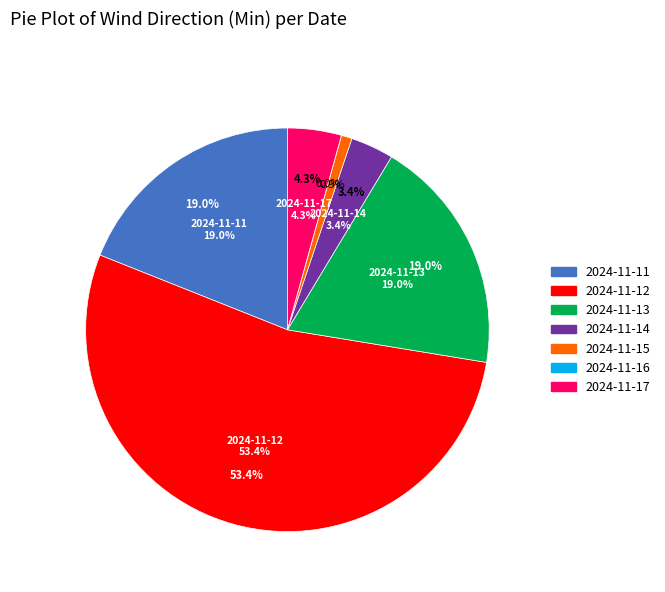

Combined, what portion of the pie is 2024-11-11 and 2024-11-13?

37.9%